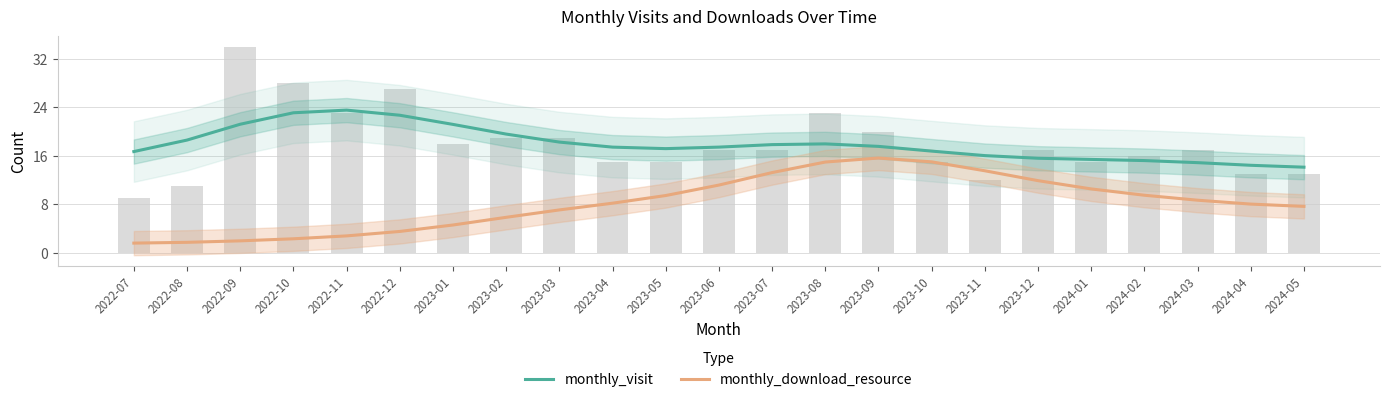

Rank the series at 2023-01 from lowest to highest value.

monthly_download_resource, monthly_visit